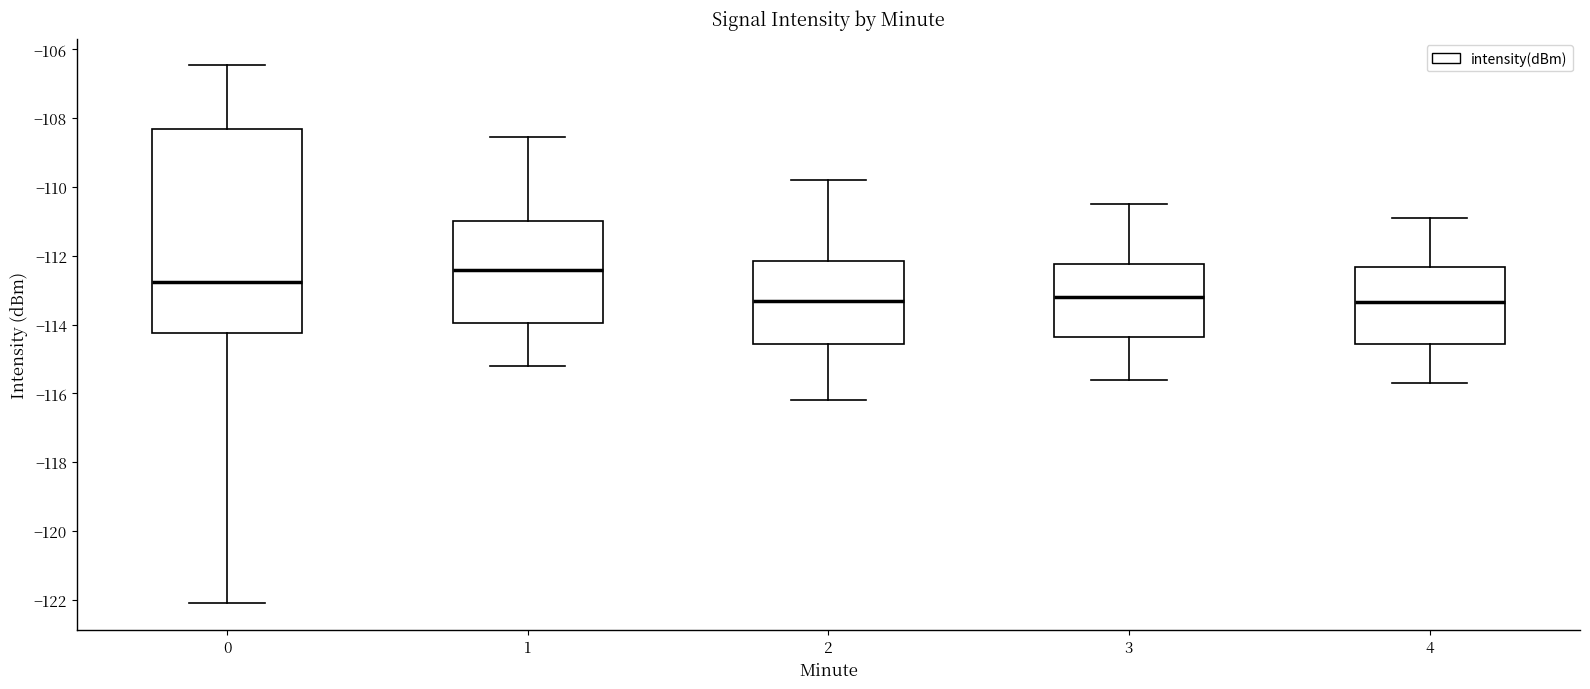

Where is the lower edge of the box at x = 4 on the y-axis? The values are not printed on the chart, so give them approximately, as read against the axis.

-114.6